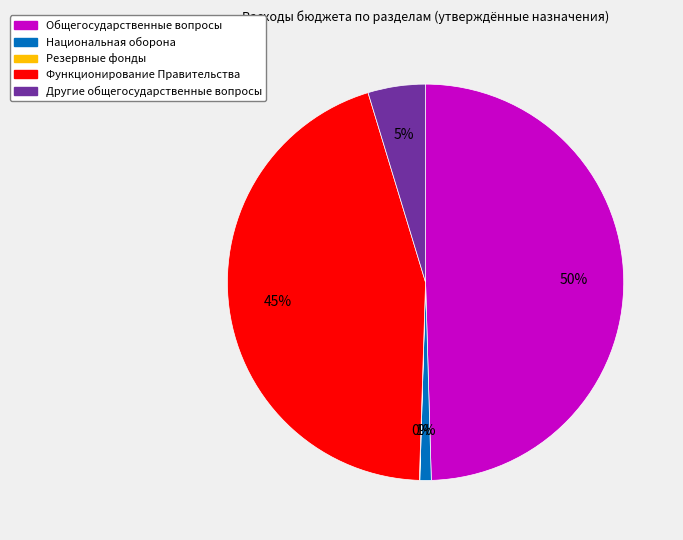

Does Общегосударственные вопросы account for over 50% of the chart?

No